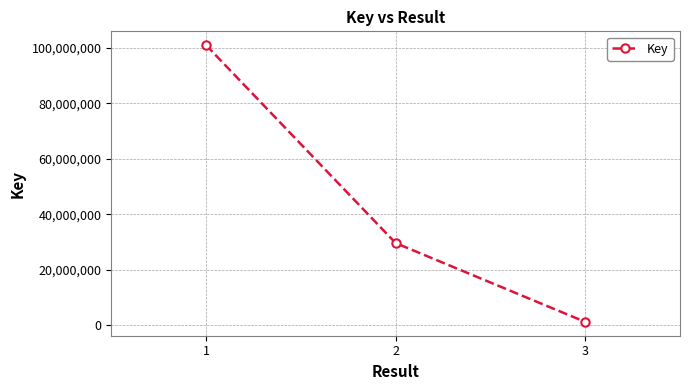

What is the difference between the values at 3 and 1?

99646373